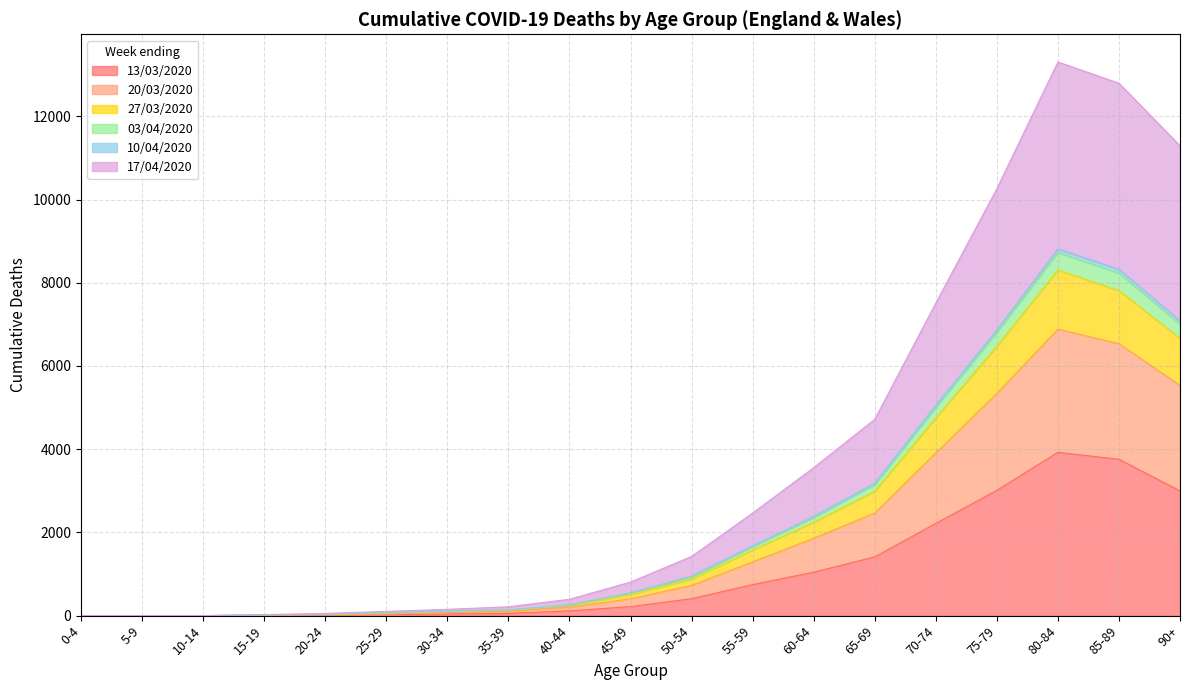

Count the number of categories in the chart.

19